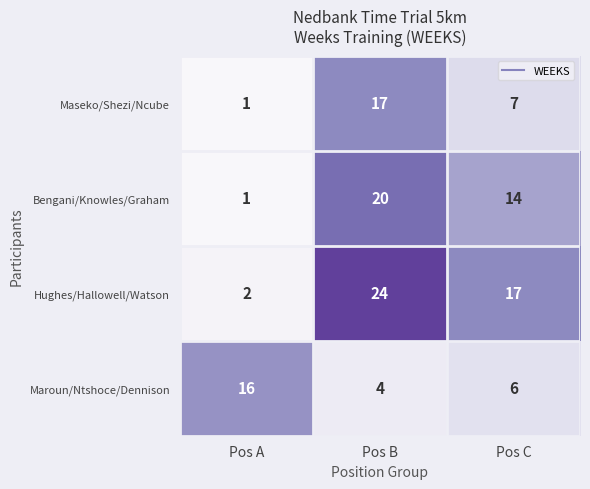

What is the total value across all series at Pos B?

65